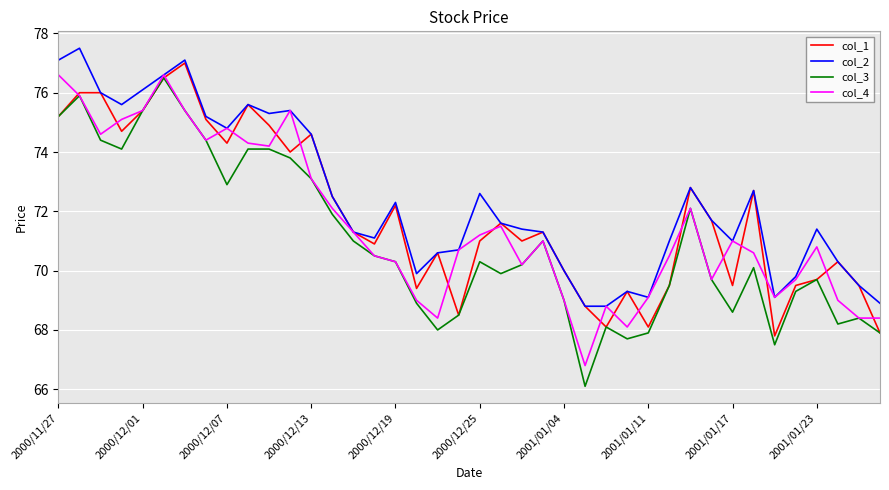

What is the greatest value displayed?

77.5